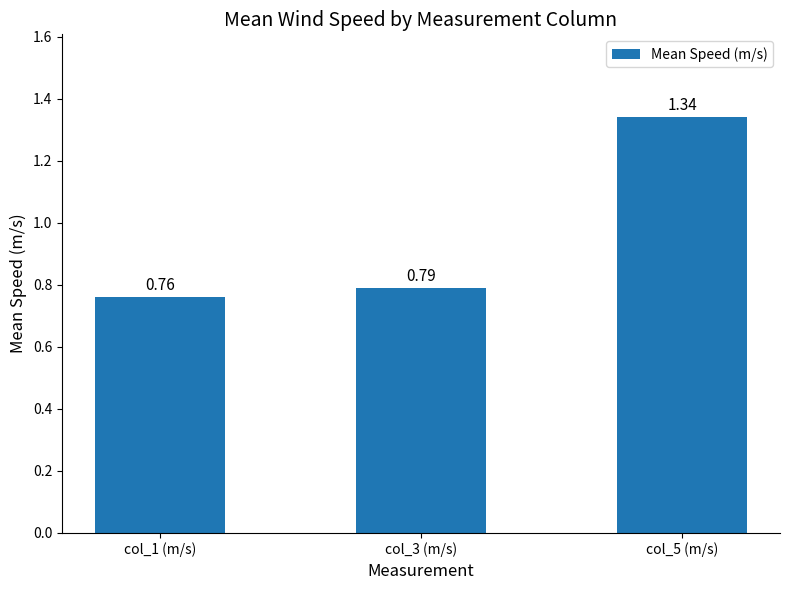

Are the bars horizontal?

No